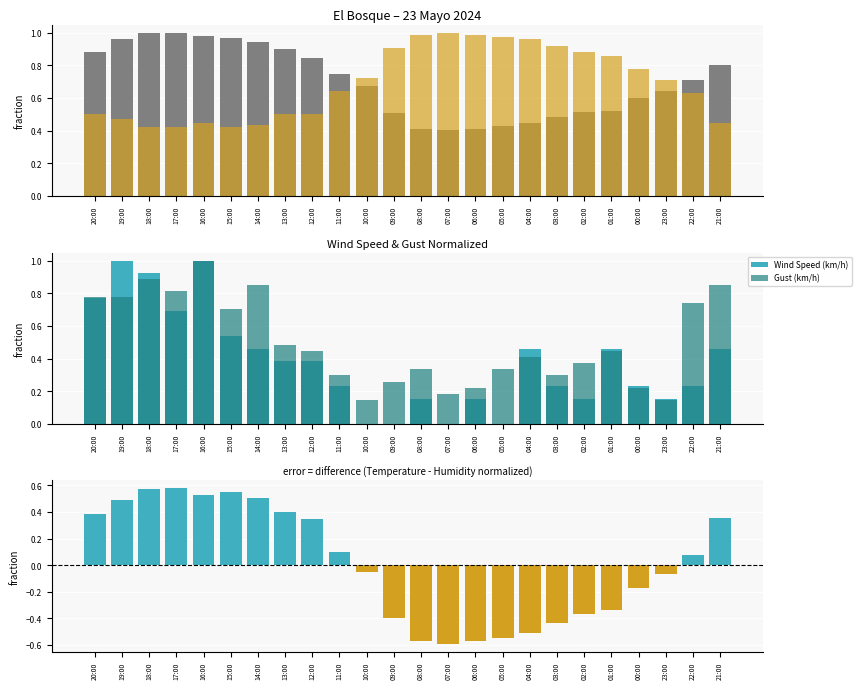

At how many categories does at least one series exceed 0?

24